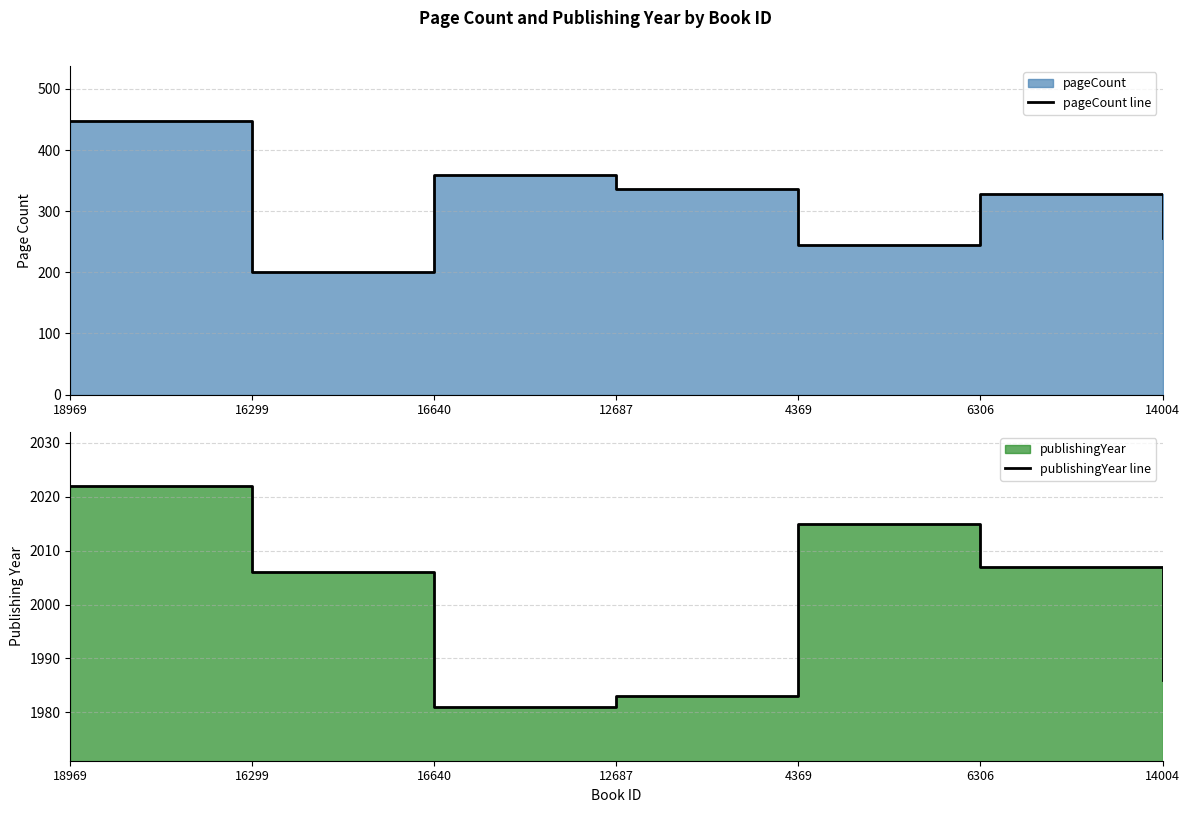

True or false: pageCount line and publishingYear line intersect in this chart.

False